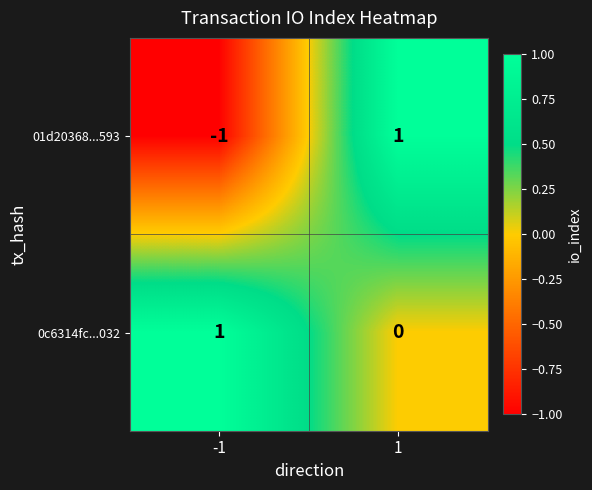

Rank the series at 1 from highest to lowest value.

01d20368...593, 0c6314fc...032